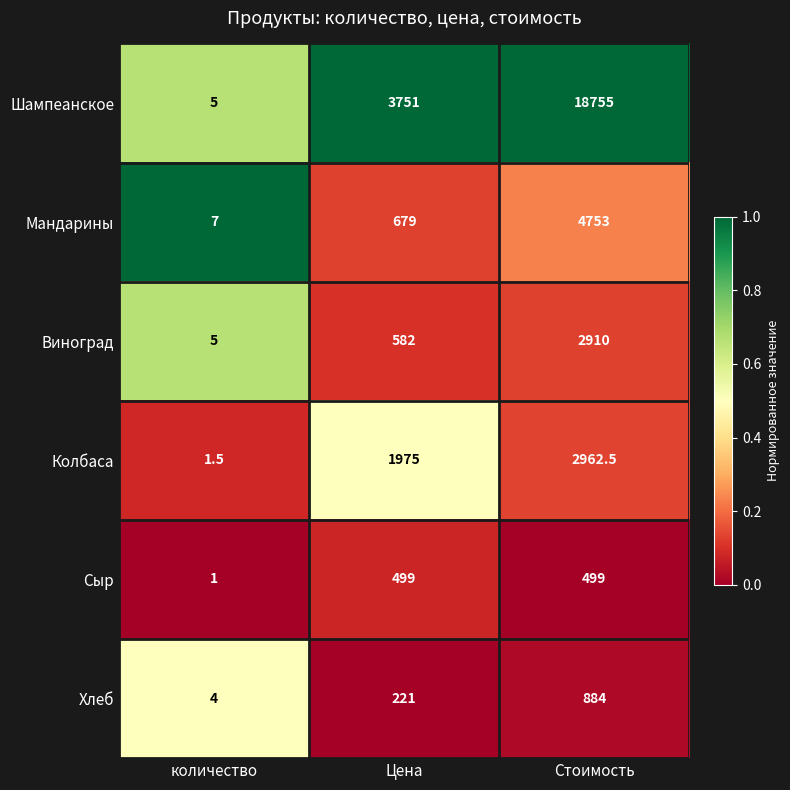

The Колбаса series shows 3252.5 at Цена. True or false?

False